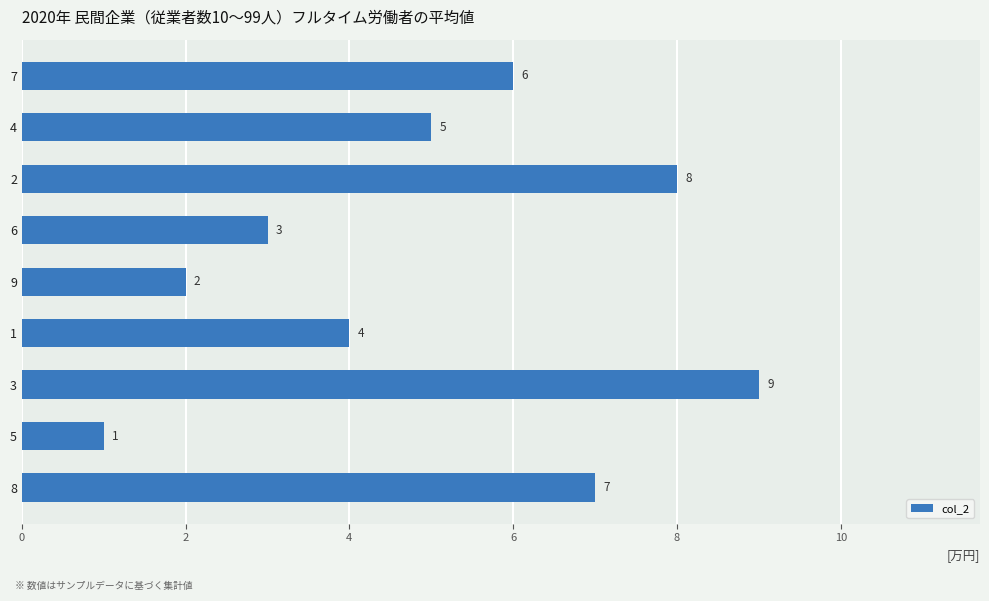

Approximately how many times larger is the value at 7 compared to 8?

0.9